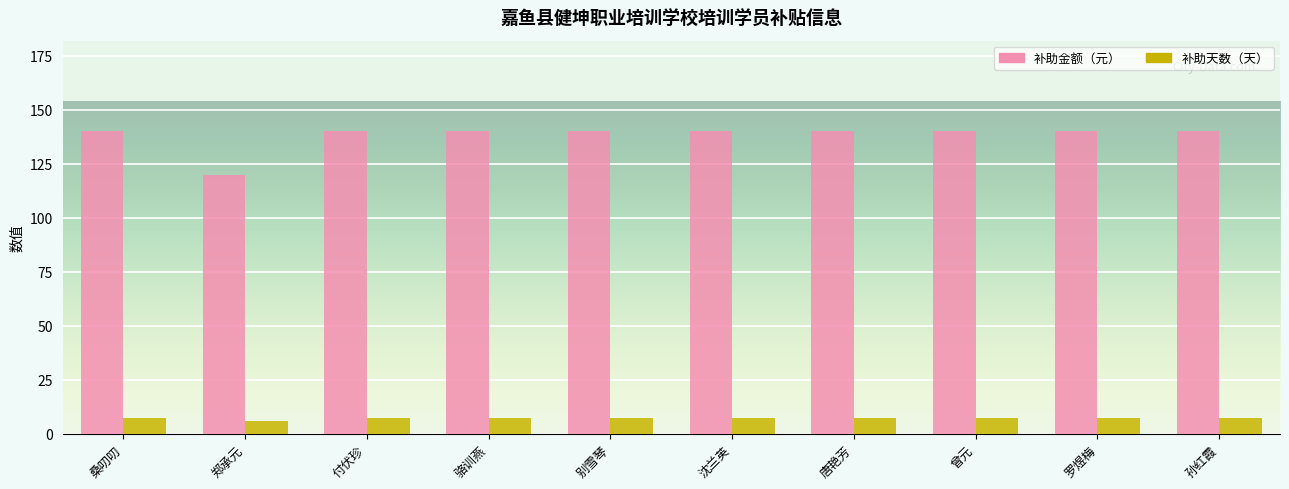

Does the chart contain any negative values?

No